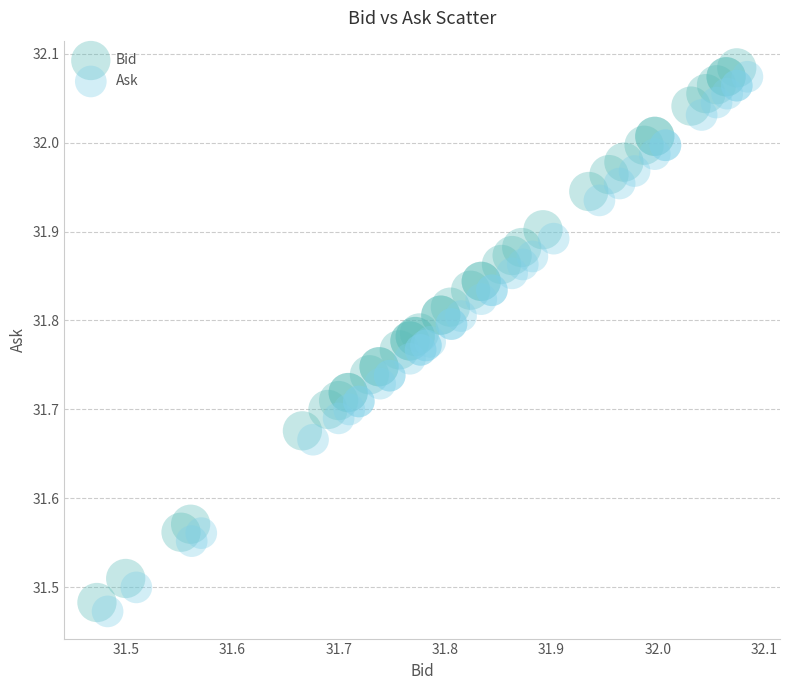

Which series reaches the maximum Y coordinate?

Bid